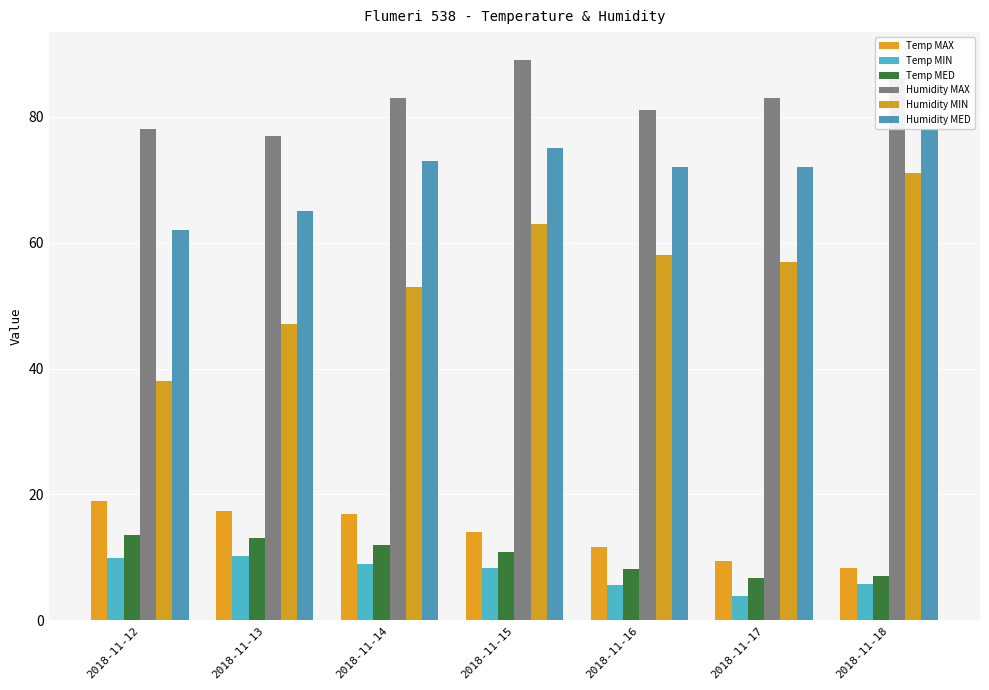

Which label corresponds to the smallest value in the chart?

2018-11-17